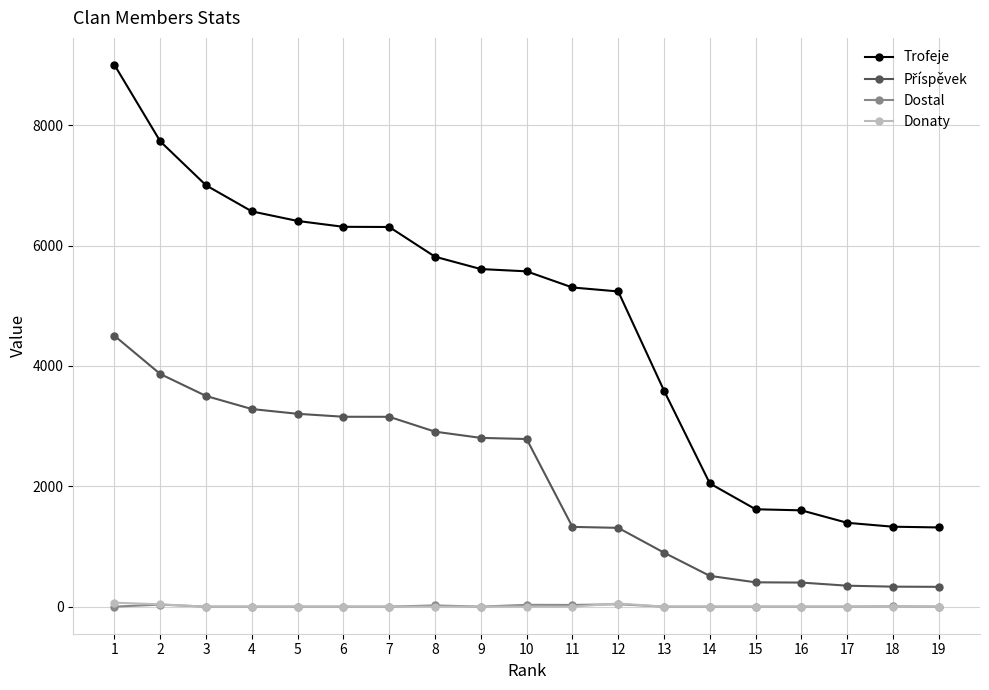

At how many categories does at least one series exceed 112?

19